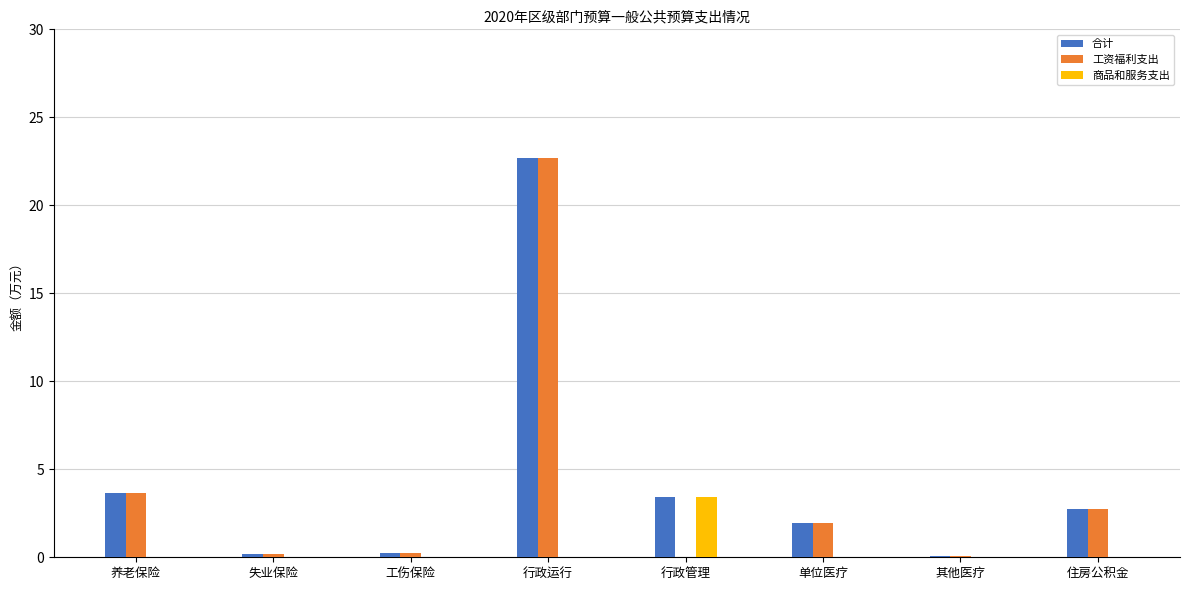

Between 行政管理 and 其他医疗, which series saw the biggest shift?

商品和服务支出